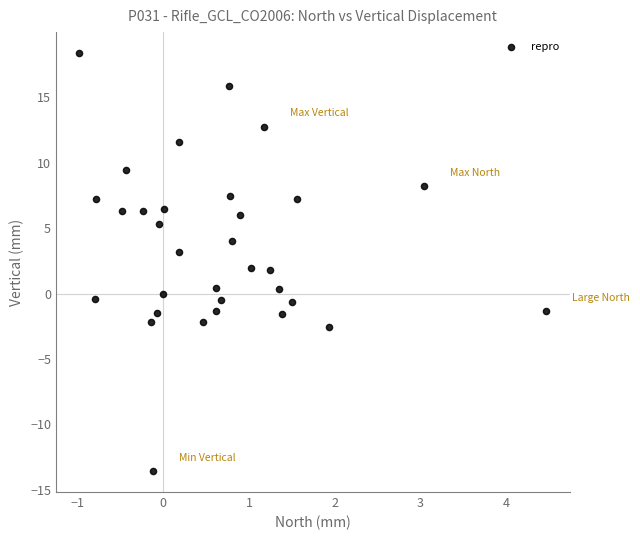

What is the range of Y values (max minus min)?

31.9